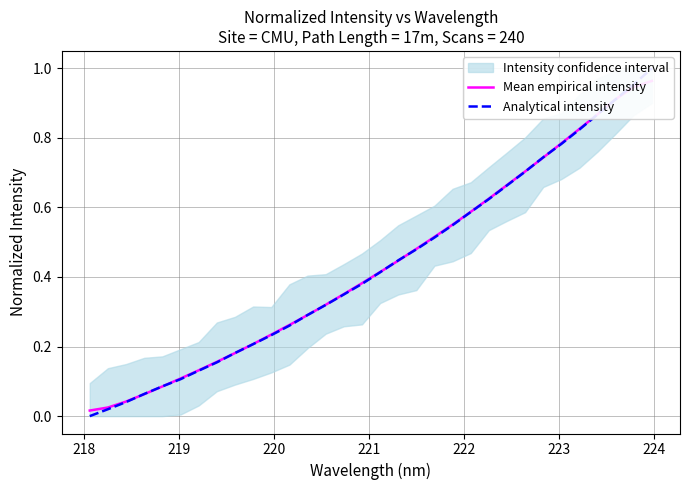

What is the difference between the maximum and minimum values in the Analytical intensity series?

1.0